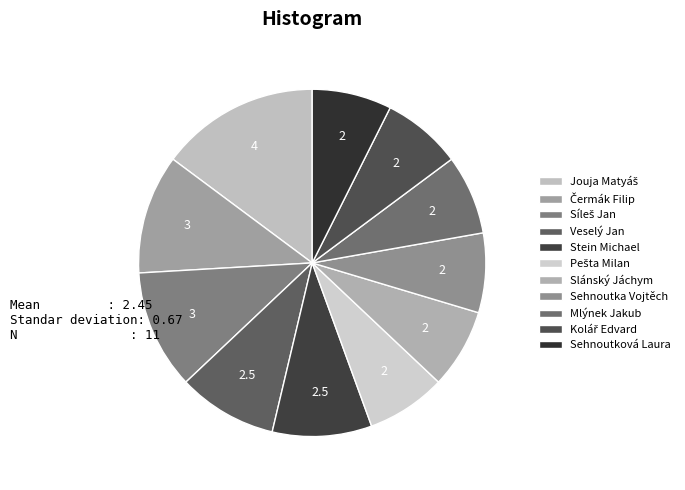

To the nearest percent, what is the average slice percentage?

9%